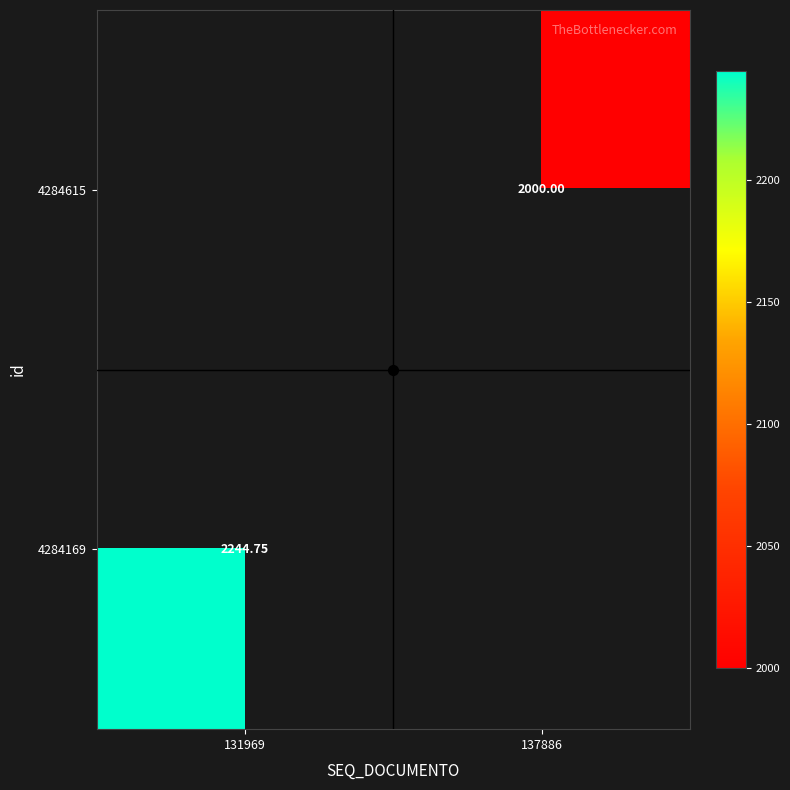

Is it true that 4284615 equals 2704.3 at 137886?

False